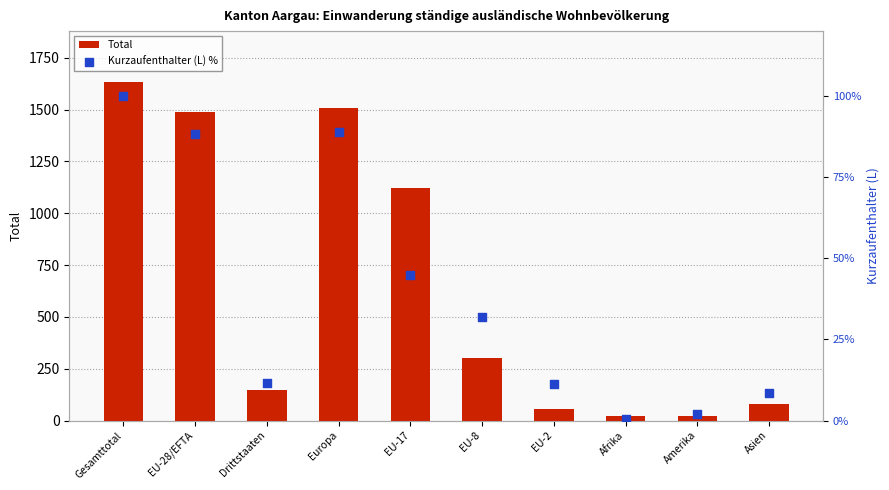

Which series has the largest total across all categories?

Total